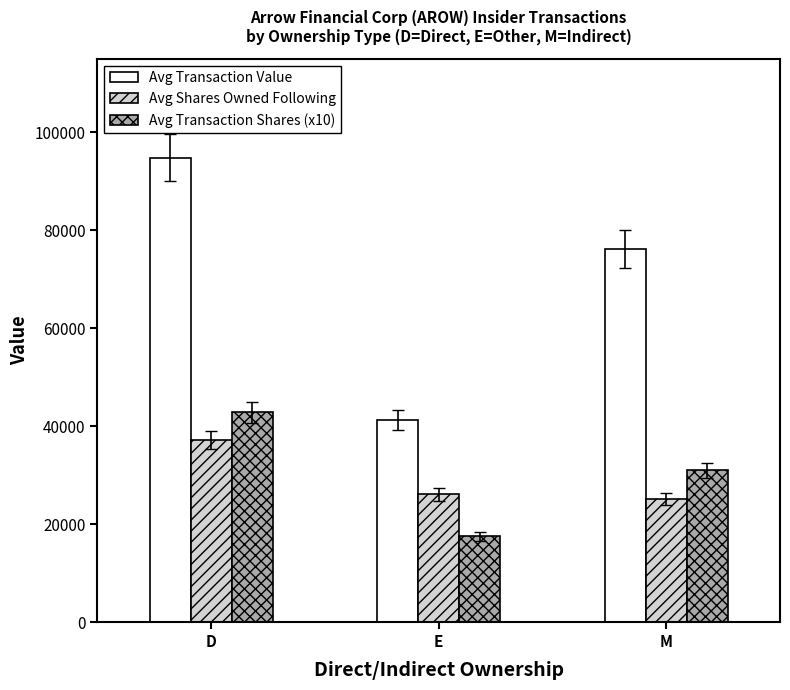

What is the label of the 2nd bar from the left?

E